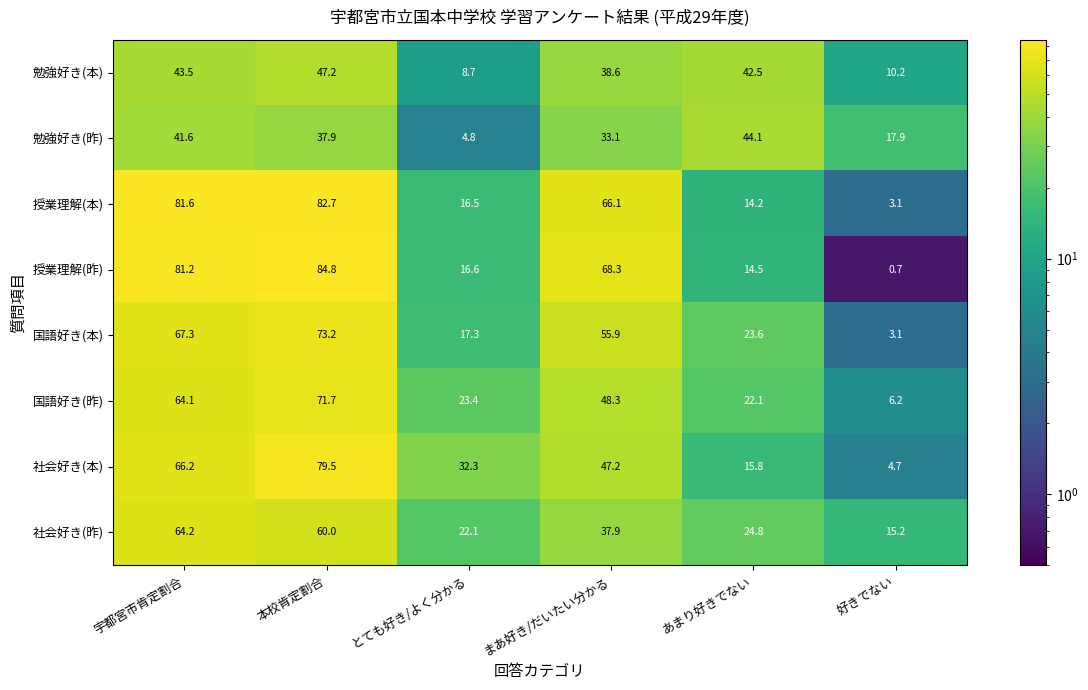

At which category is the sum across all series the highest?

本校肯定割合